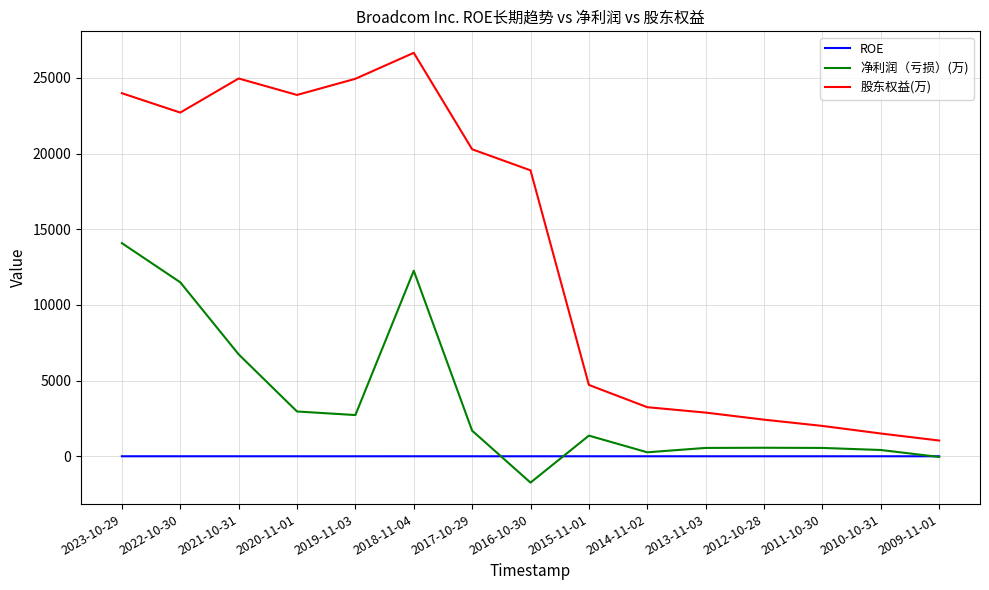

At which category does the chart reach its minimum across all series?

2016-10-30